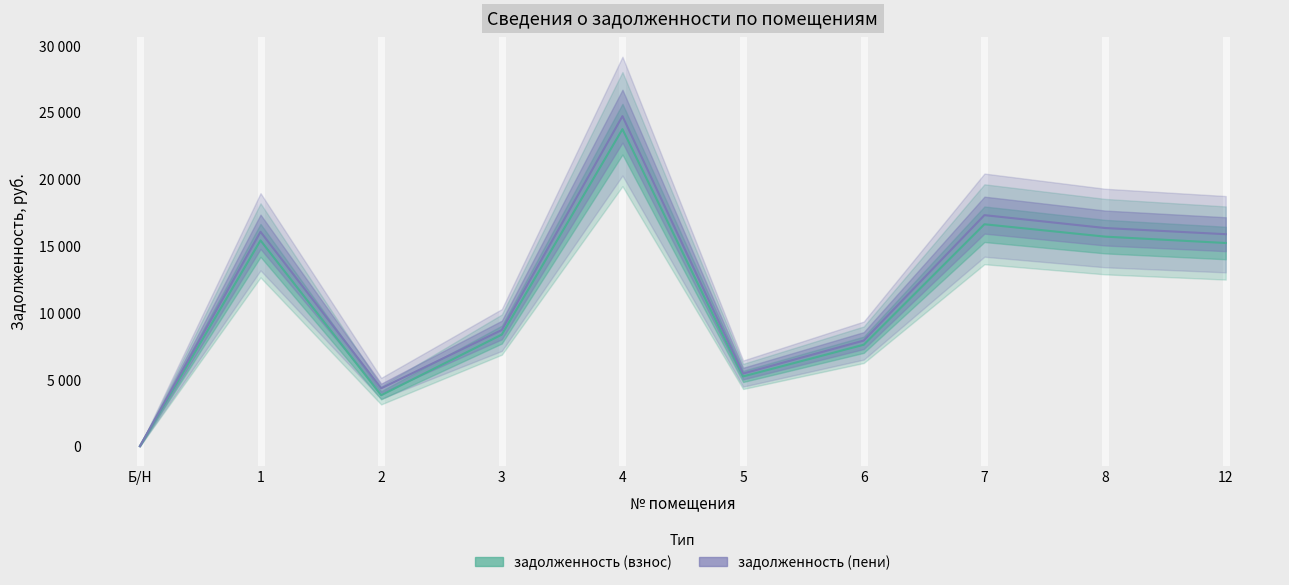

What is the value of the задолженность (пени) point at the 10th from the left?

15873.0